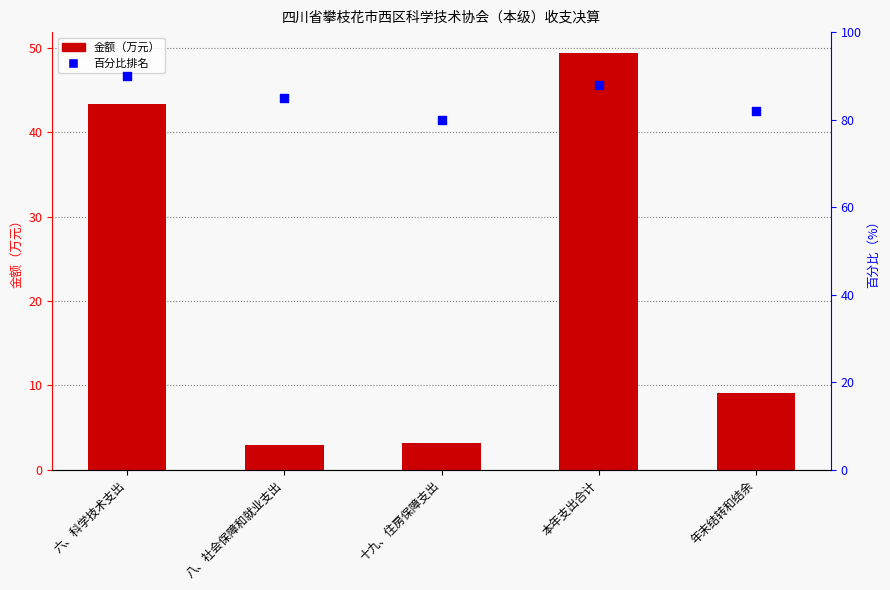

At how many categories does at least one series exceed 74?

5